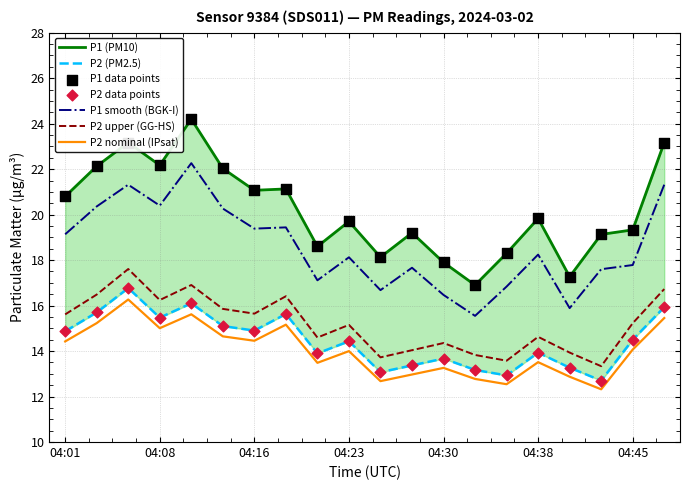

At which category is the sum across all series the highest?

04:11